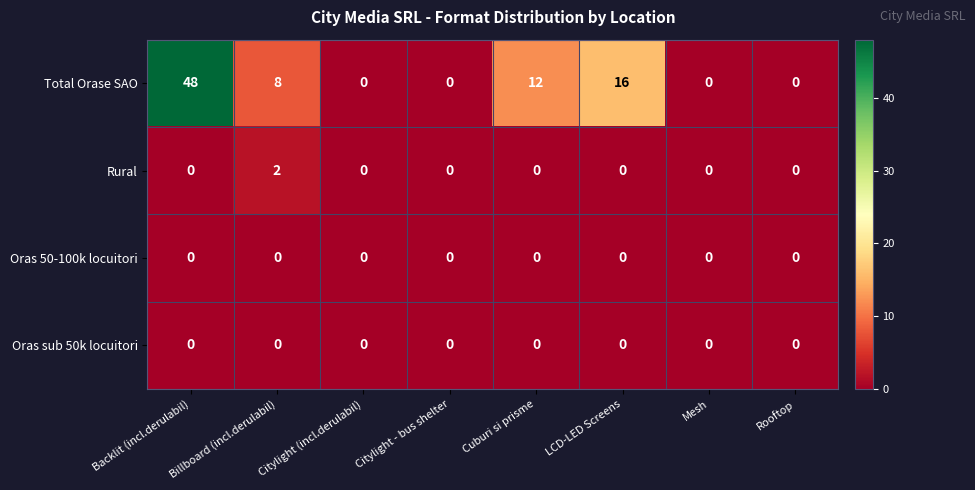

Where does the Total Orase SAO series first go above 8?

Backlit (incl.derulabil)